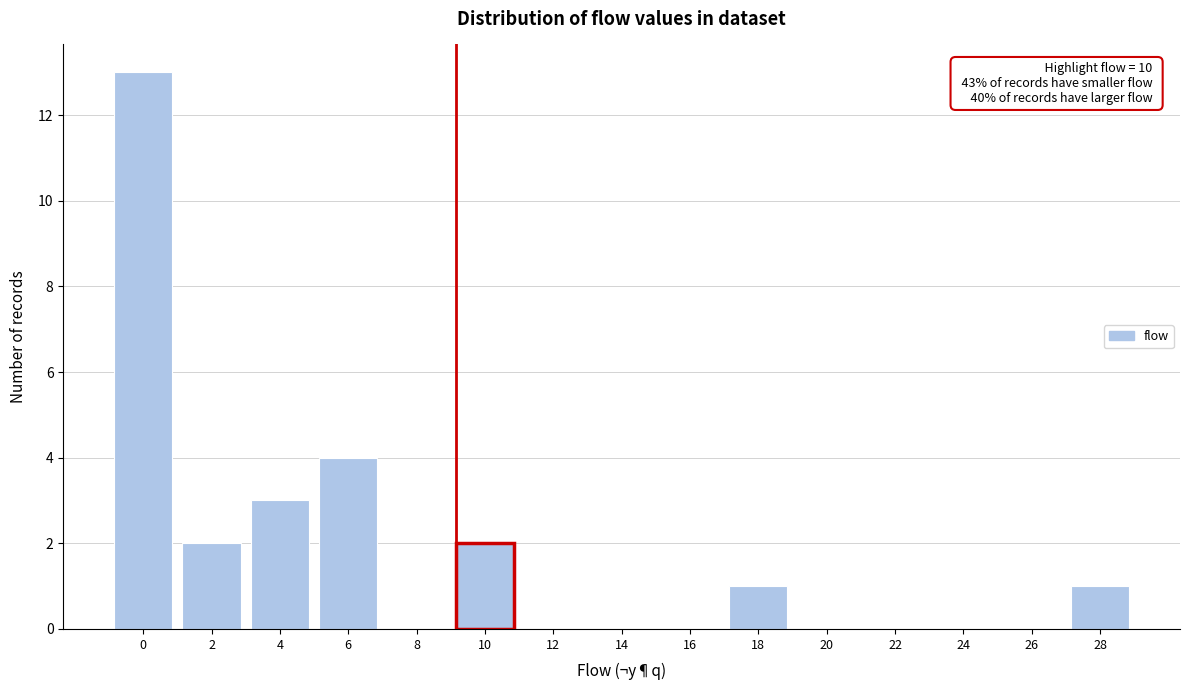

Reading left to right, what are all the values shown in this chart?

0=13	2=2	4=3	6=4	8=0	10=2	12=0	14=0	16=0	18=1	20=0	22=0	24=0	26=0	28=1